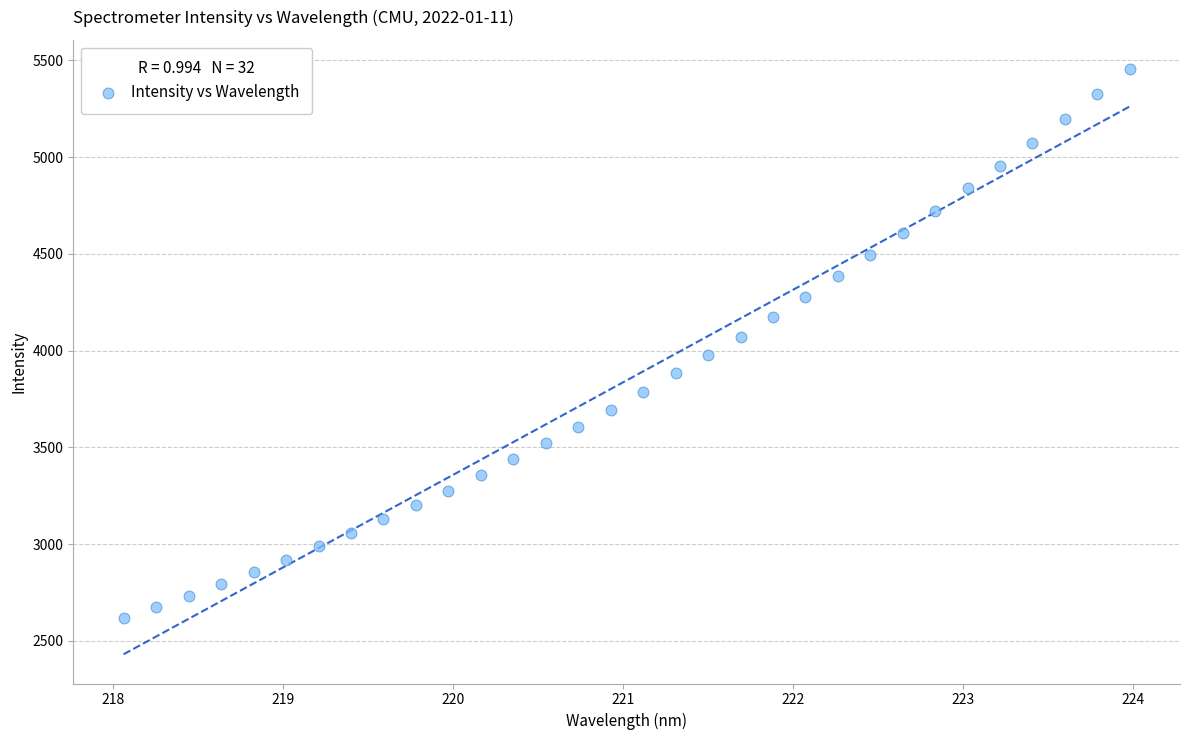

What is the range of X values (max minus min)?

5.9